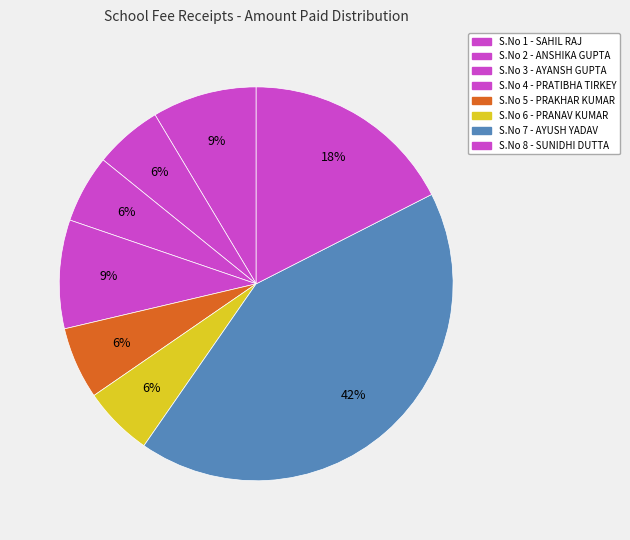

How many slices are in this pie chart?

8